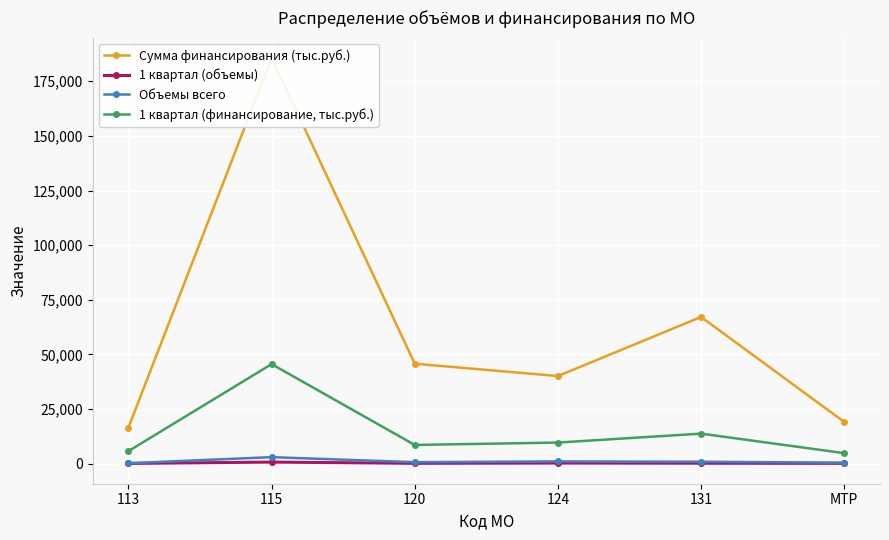

True or false: 1 квартал (финансирование, тыс.руб.) has more than 0 points higher than both neighbors.

True